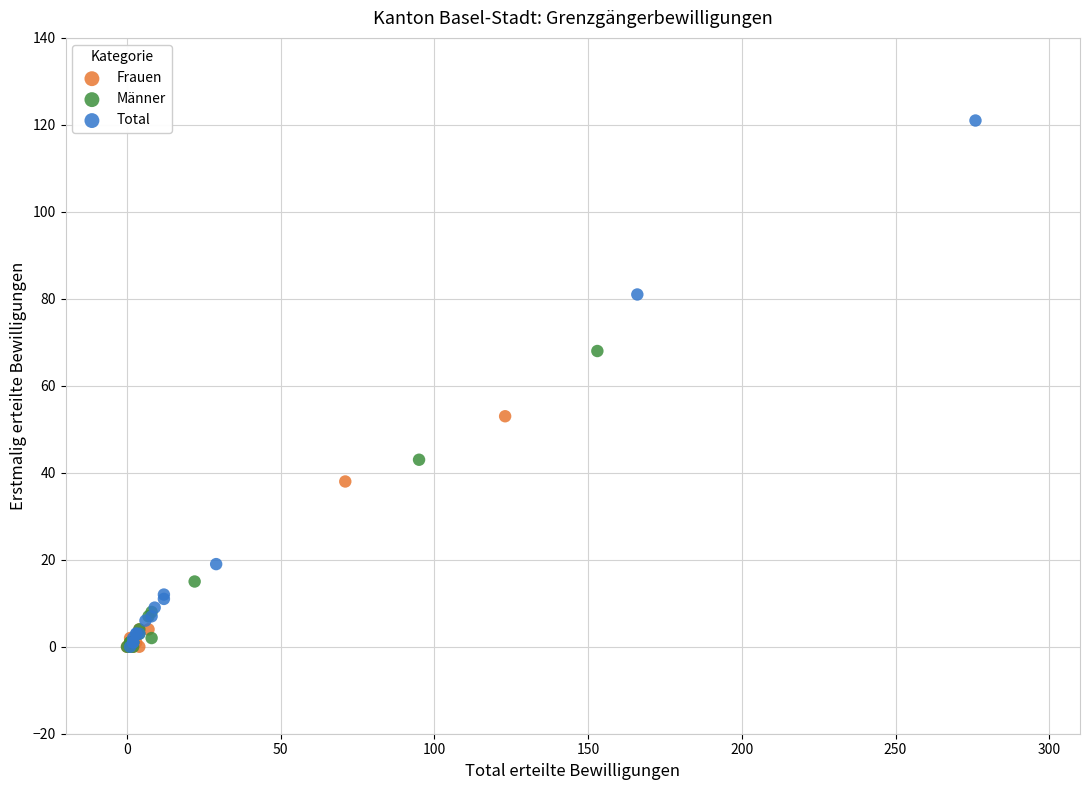

Which series has the widest spread of Y values?

Total